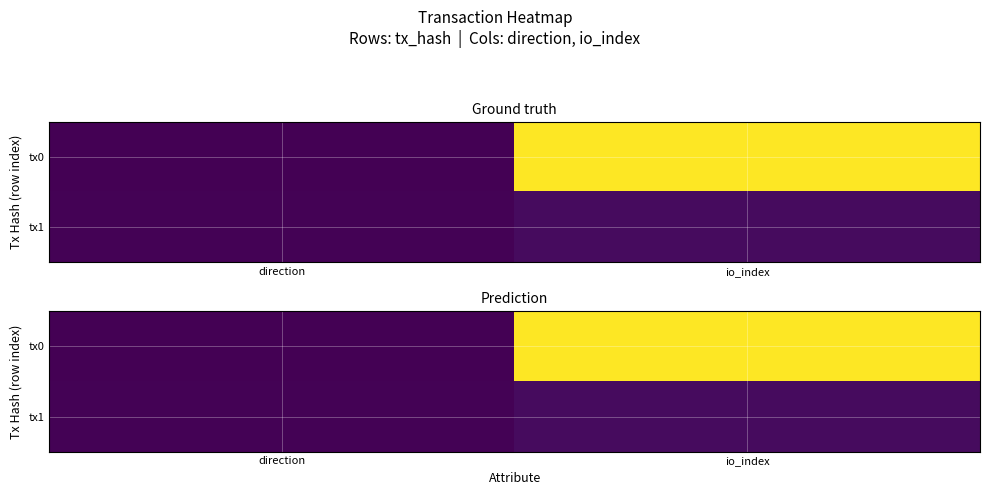

Read the tx0 value at direction.

-1